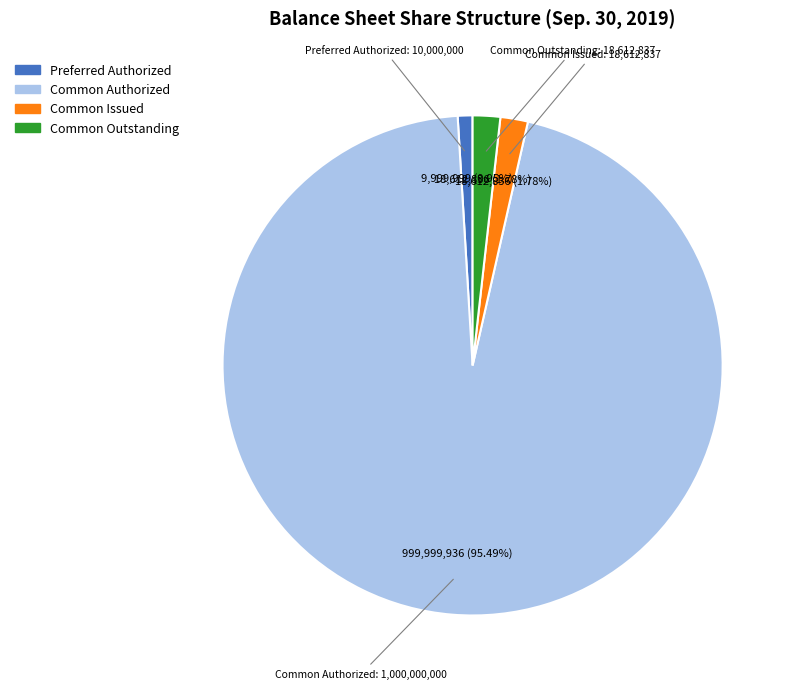

What portion of the pie excludes Preferred Authorized?

99.0%